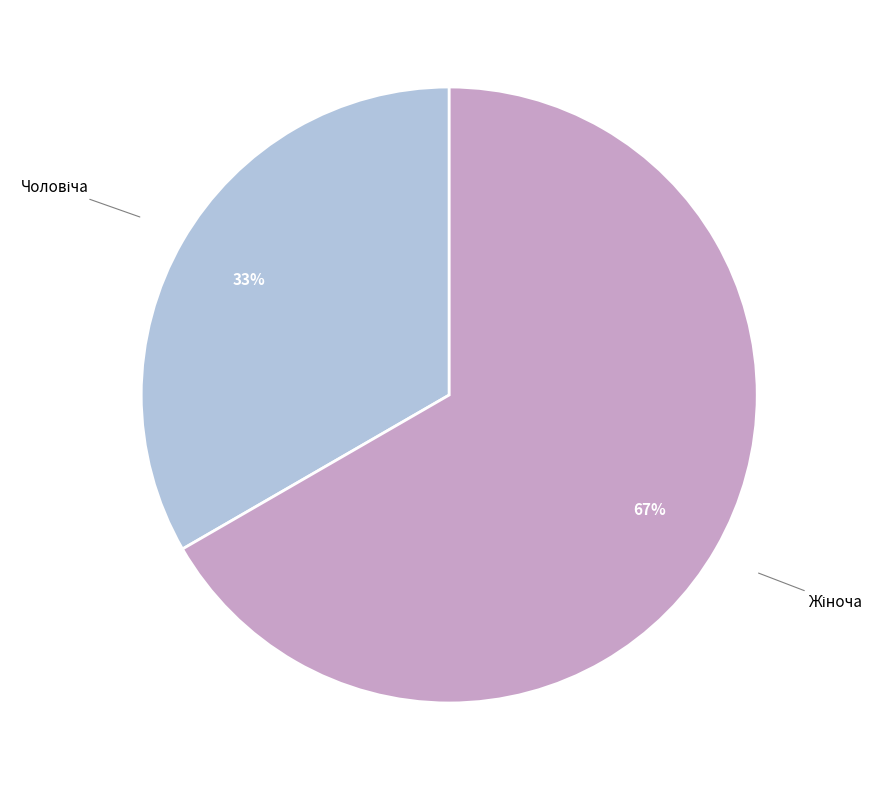

To the nearest percent, what is the average slice percentage?

50%